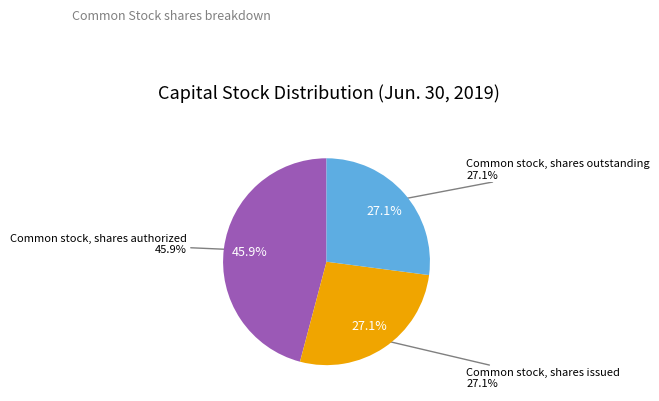

True or false: Common stock, shares authorized accounts for 46% of the total.

True